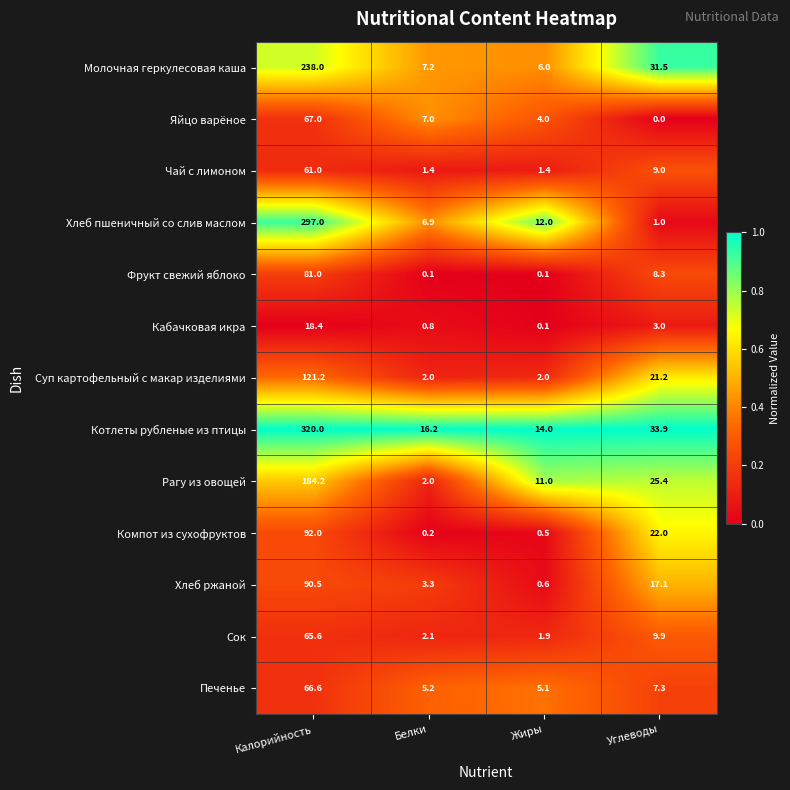

Rank the series at Углеводы from lowest to highest value.

Яйцо варёное, Хлеб пшеничный со слив маслом, Кабачковая икра, Печенье, Фрукт свежий яблоко, Чай с лимоном, Сок, Хлеб ржаной, Суп картофельный с макар изделиями, Компот из сухофруктов, Рагу из овощей, Молочная геркулесовая каша, Котлеты рубленые из птицы